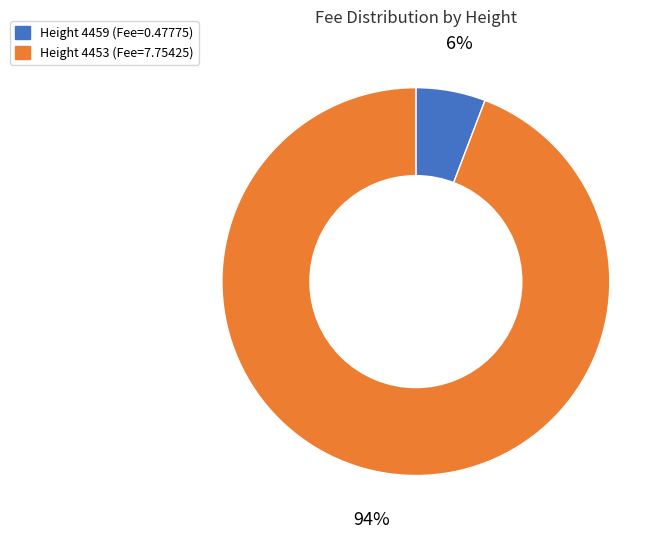

To the nearest percent, what is the average slice percentage?

50%